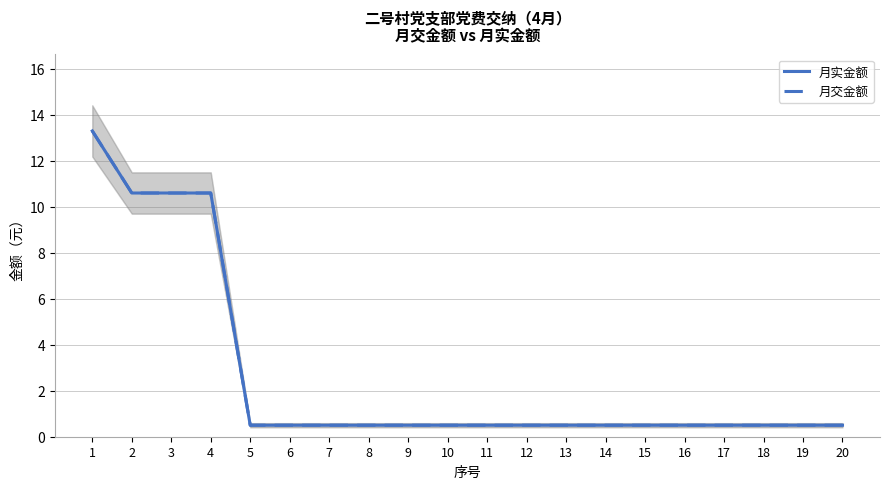

The value of 月交金额 at 5 is 0.1. True or false?

False